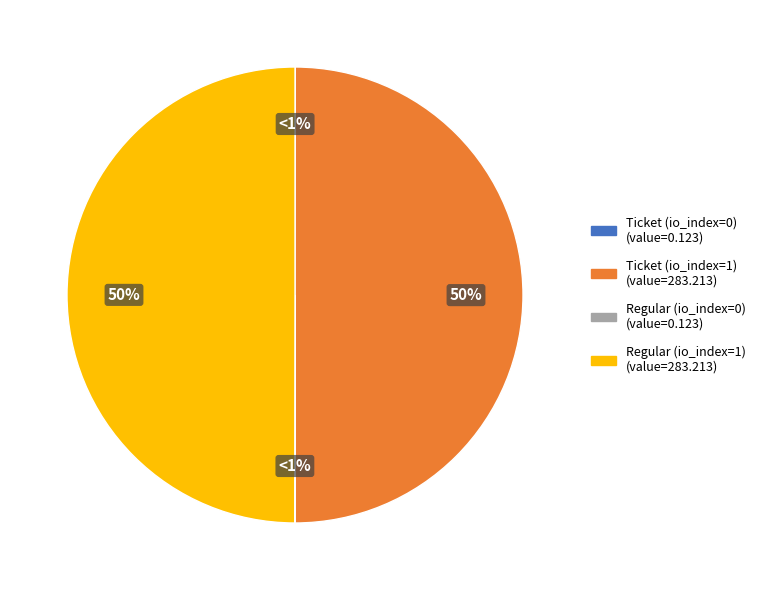

To the nearest percent, what percentage of the pie is Ticket (io_index=1)?

50%